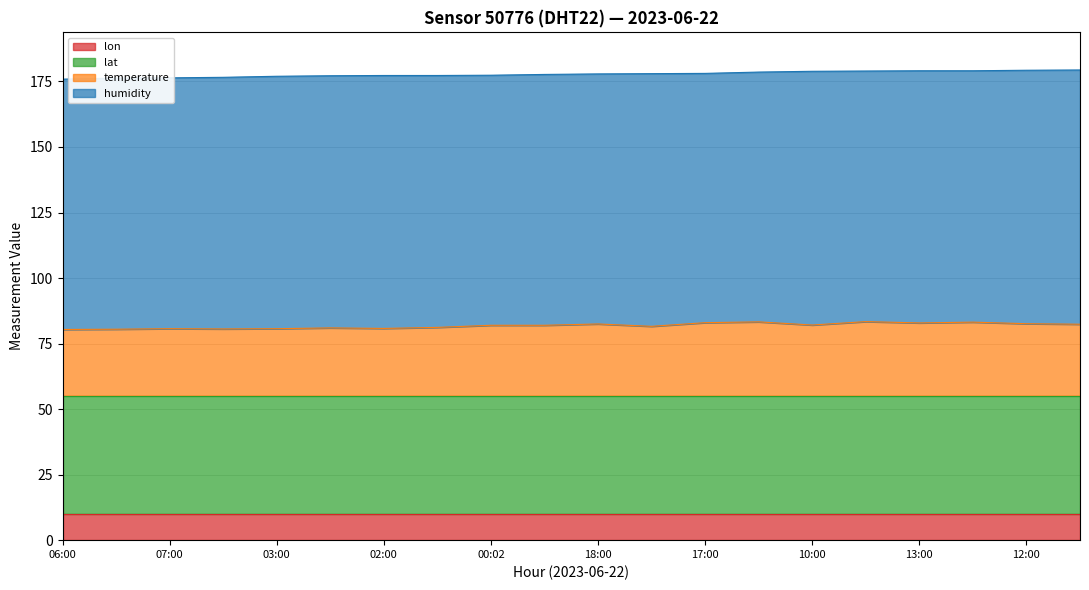

At which category is the sum across all series the highest?

11:00